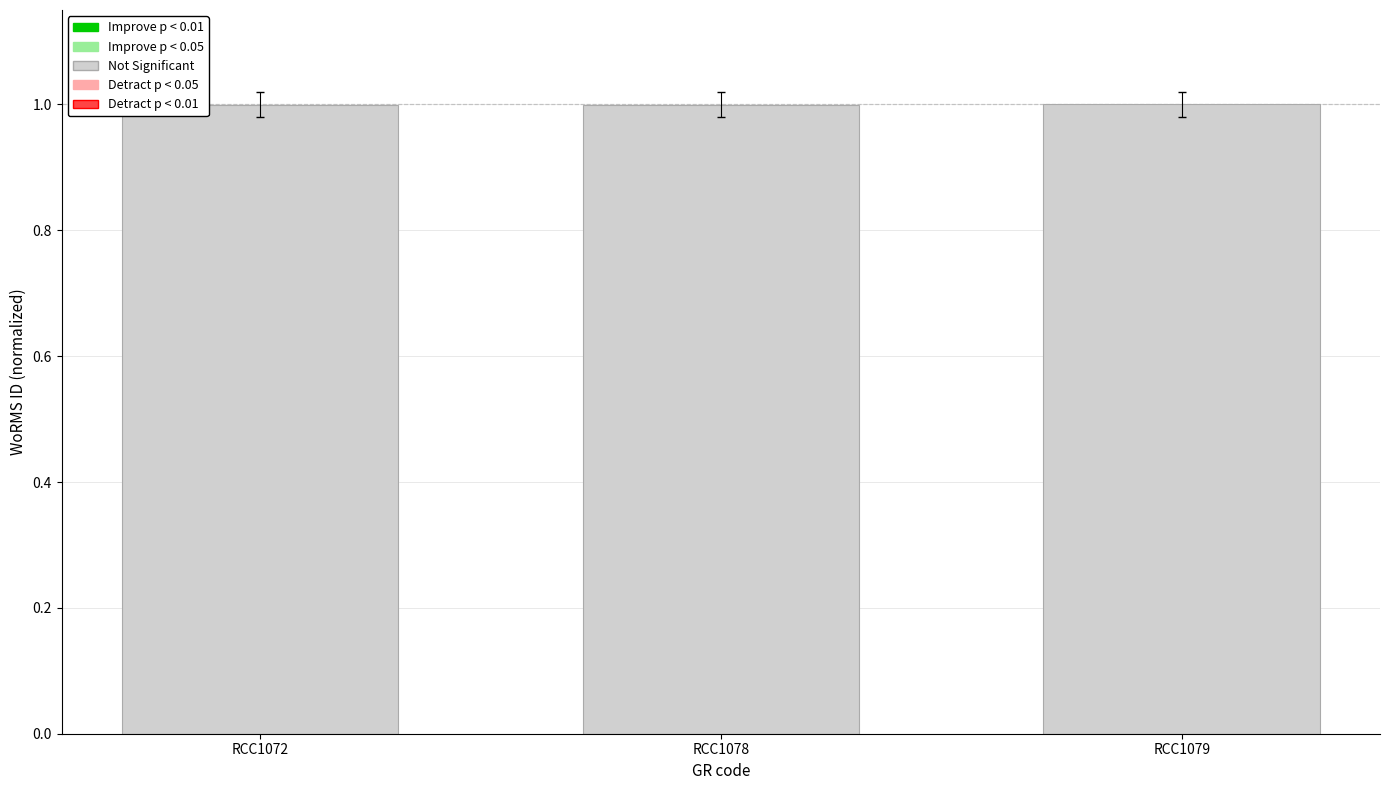

What is the sum of the values at RCC1079 and RCC1072?

2.0